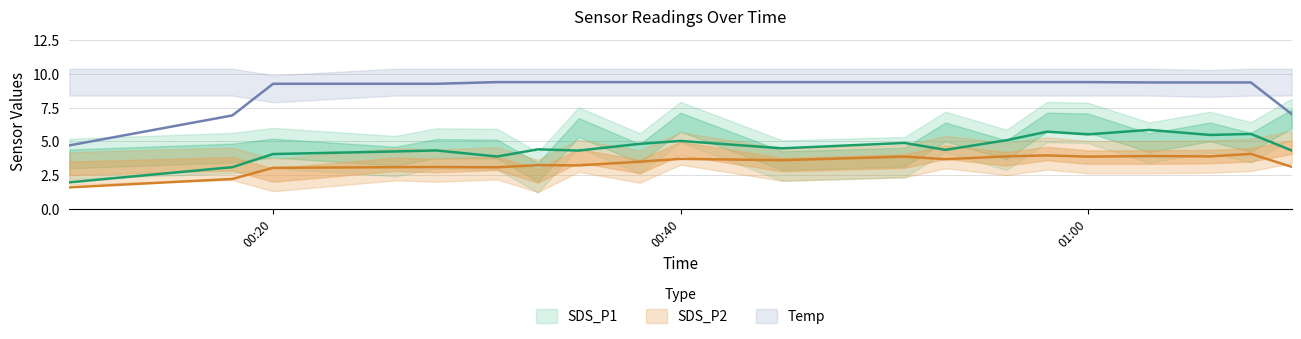

What is the difference between the highest and lowest values at 2022/11/05 00:58?

5.3